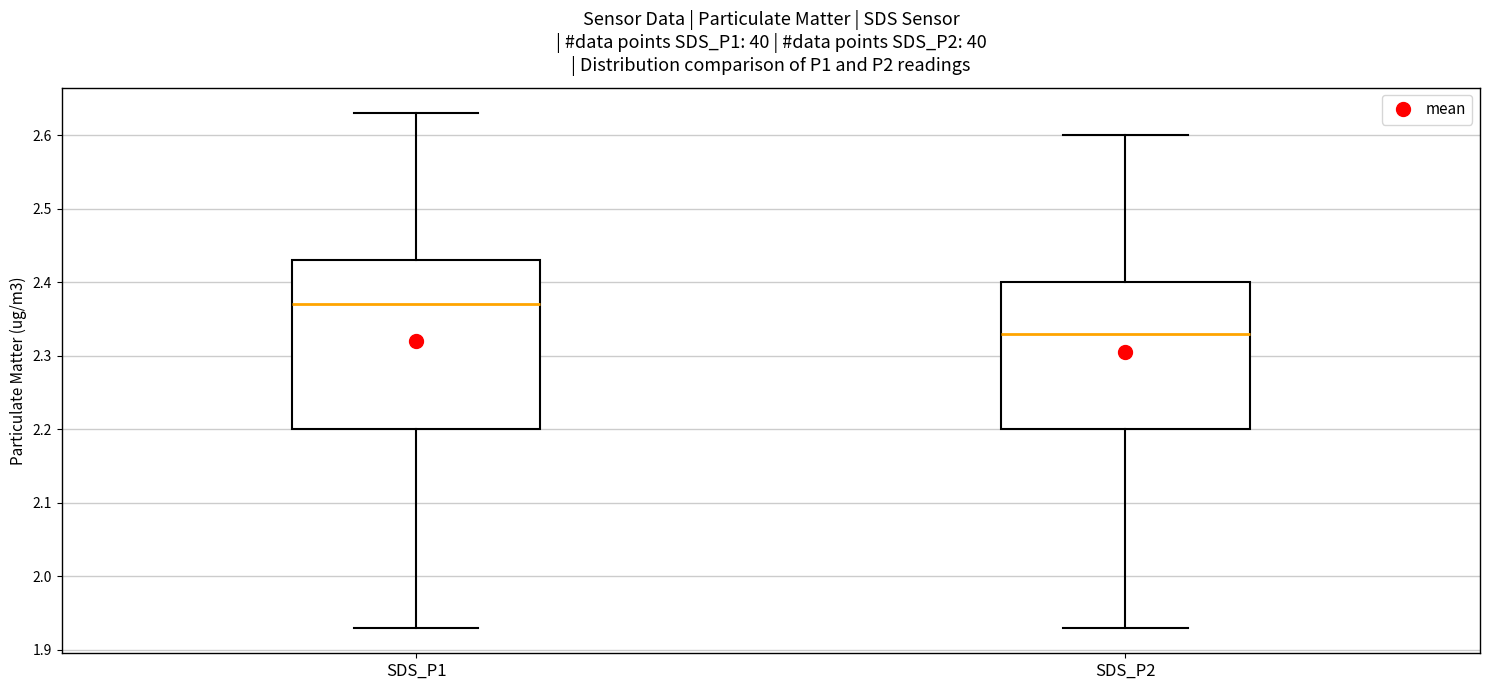

Reading left to right, transcribe this box plot: for each box, give where its median line is, the range the box spans, and where its two whiskers end, as read against the y-axis. The values are not printed on the chart, so give them approximately, as read against the axis.

SDS_P1: median 2.37, box 2.20 to 2.43, whiskers 1.93 to 2.63
SDS_P2: median 2.33, box 2.20 to 2.40, whiskers 1.93 to 2.60